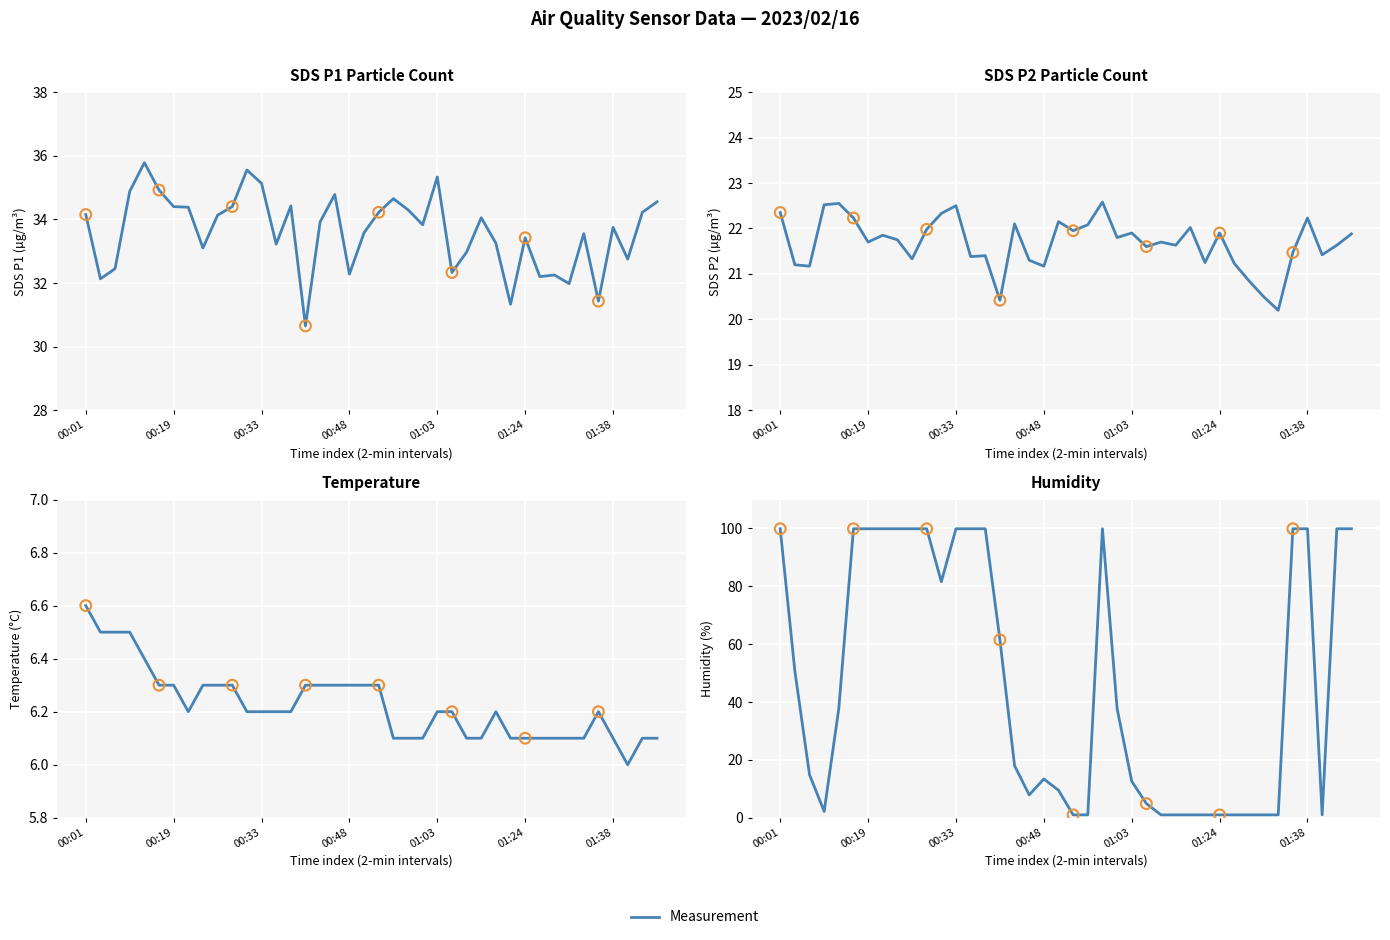

Which series has the largest Y range (max minus min)?

Humidity